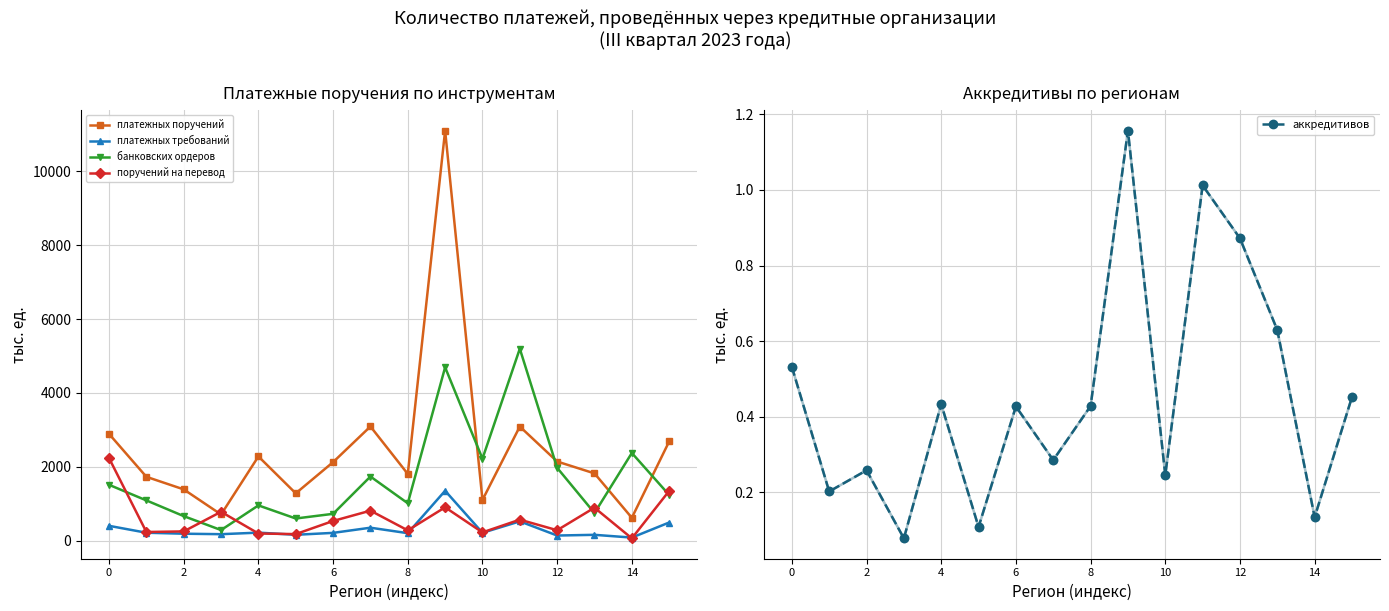

The value of банковских ордеров at 12 is 3427.8. True or false?

False